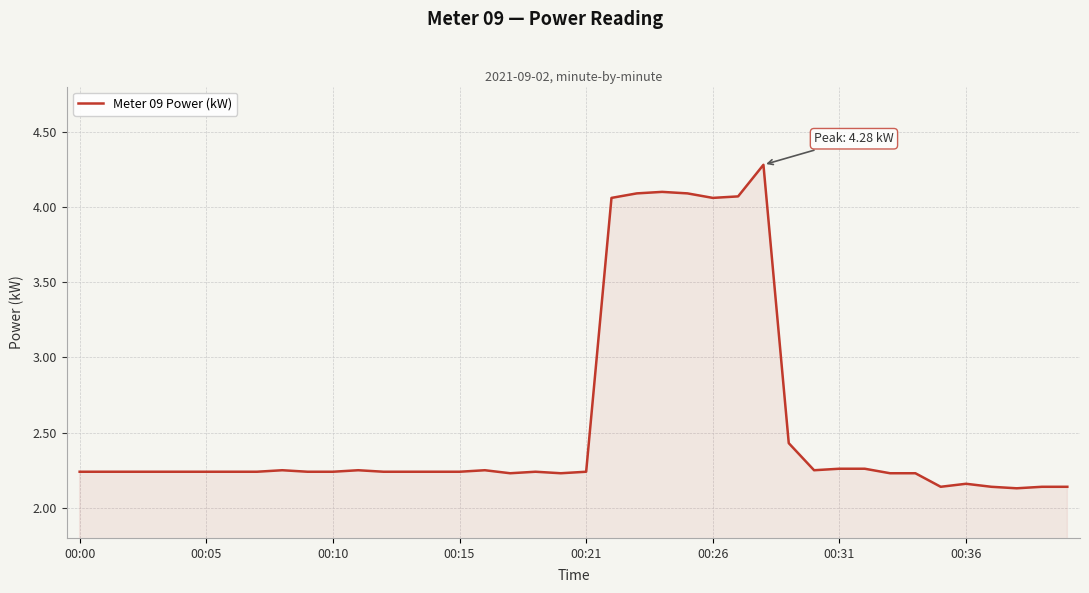

True or false: there are more than 2 points higher than both neighbors.

True